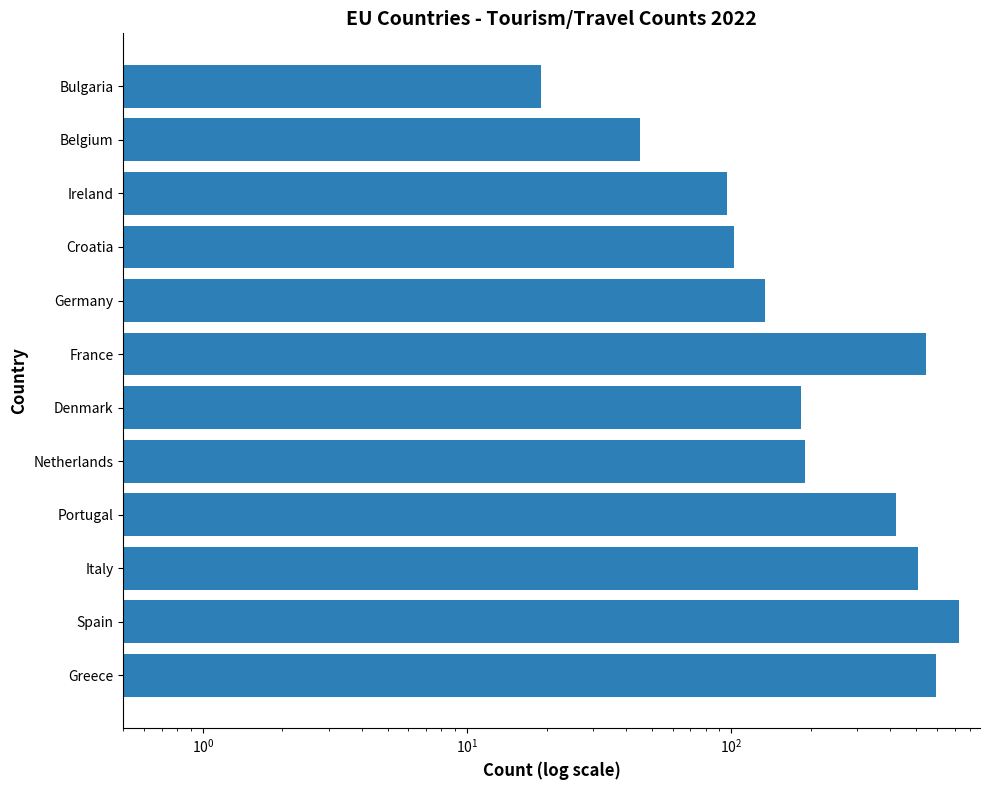

Approximately how many times larger is the value at Denmark compared to Germany?

1.4